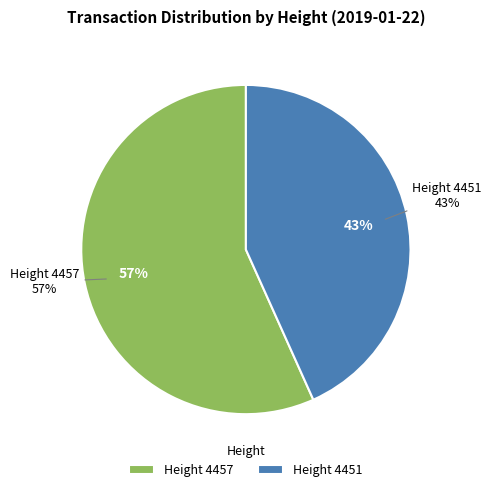

The 4451 slice represents 36% of the pie. True or false?

False